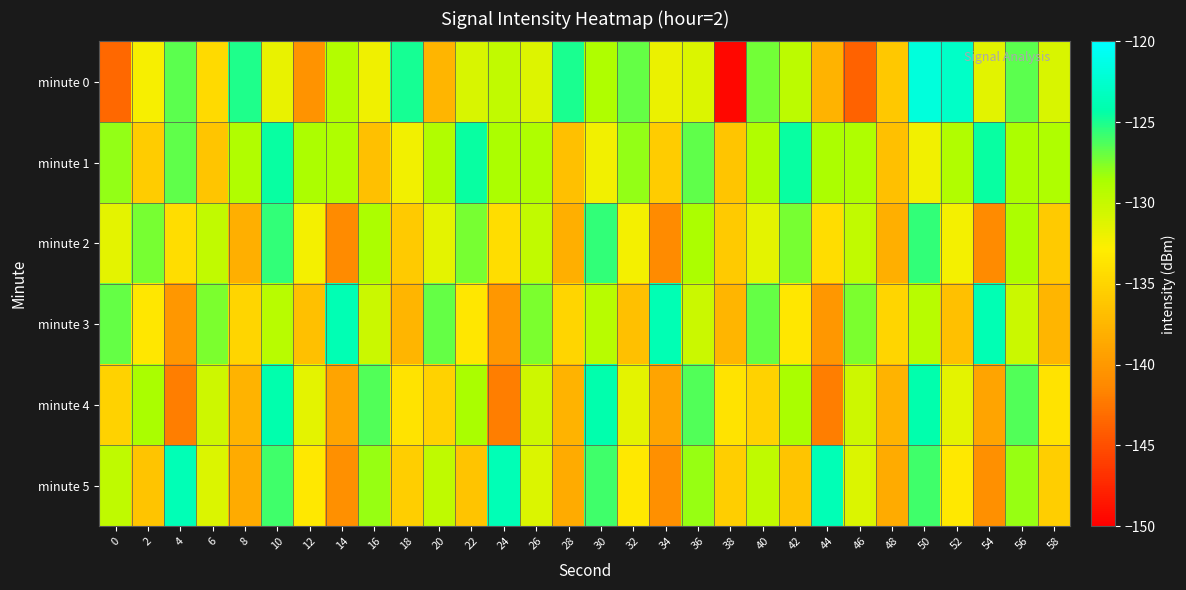

At which category is the sum across all series the highest?

50